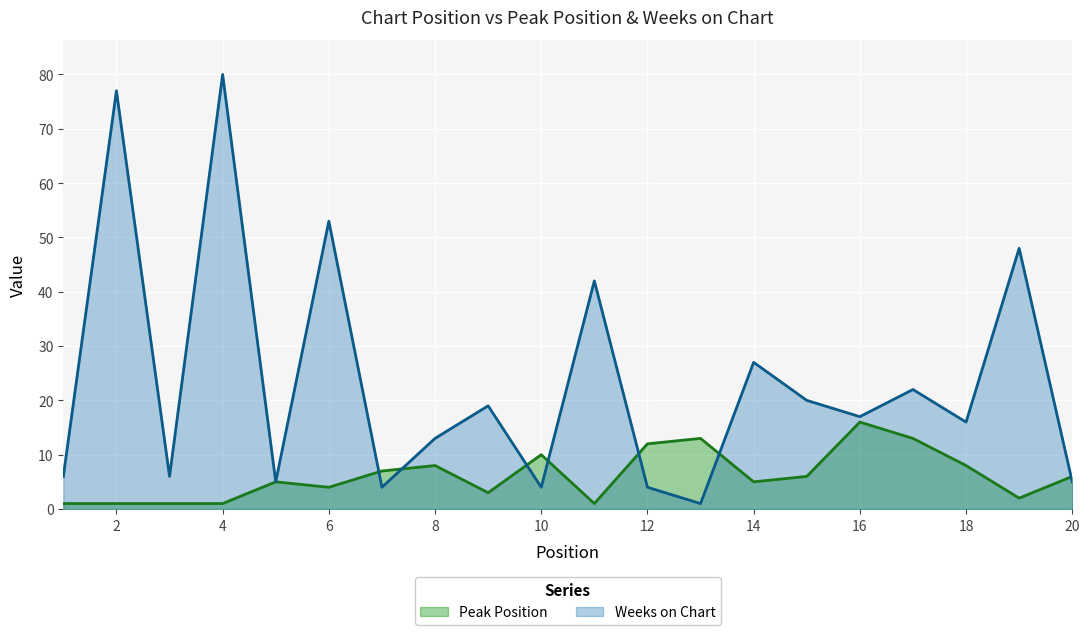

What is the spread (max minus min) of values at 16?

1